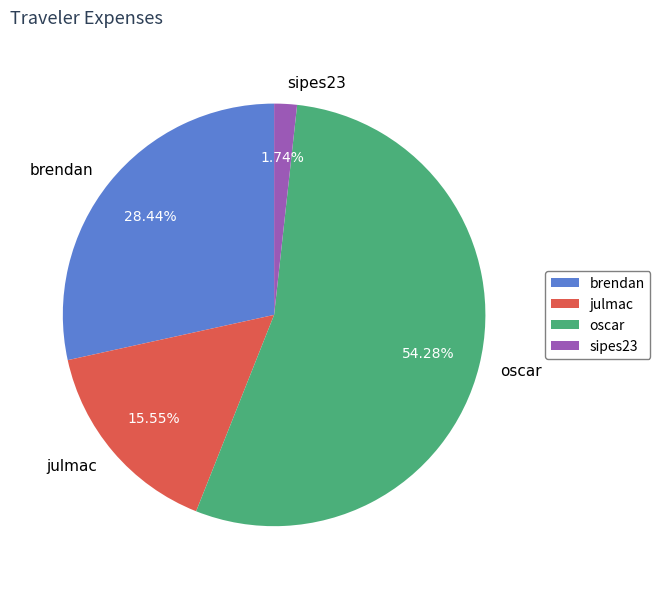

Between brendan and julmac, which is larger?

brendan